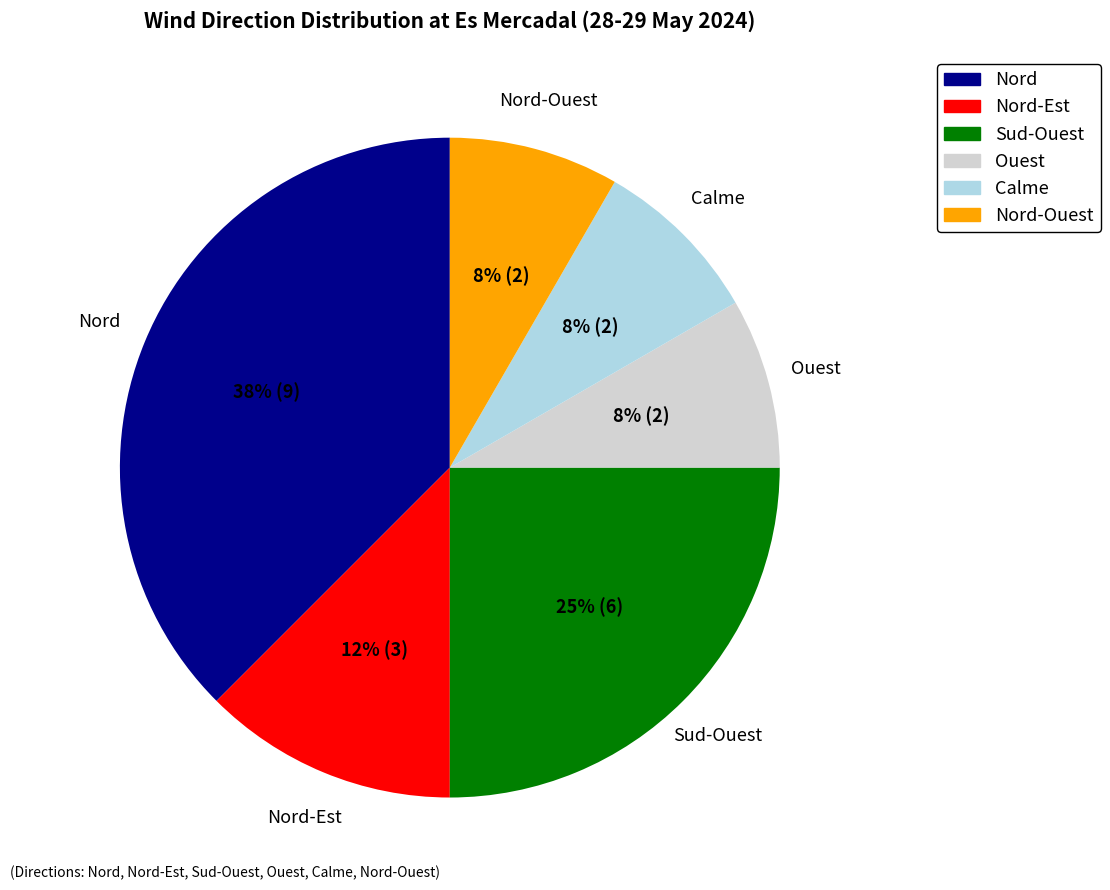

Count the number of slices in the pie.

6